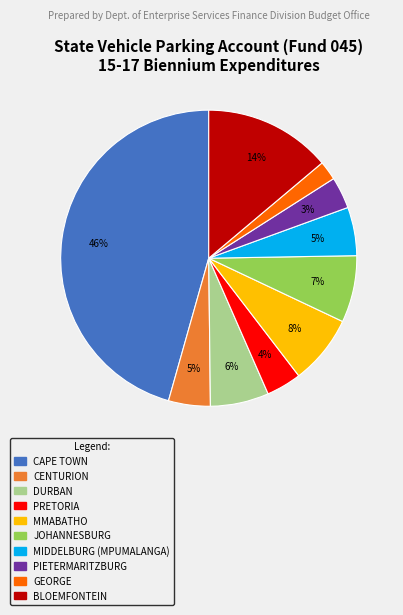

Which has a higher value, CENTURION or PRETORIA?

CENTURION